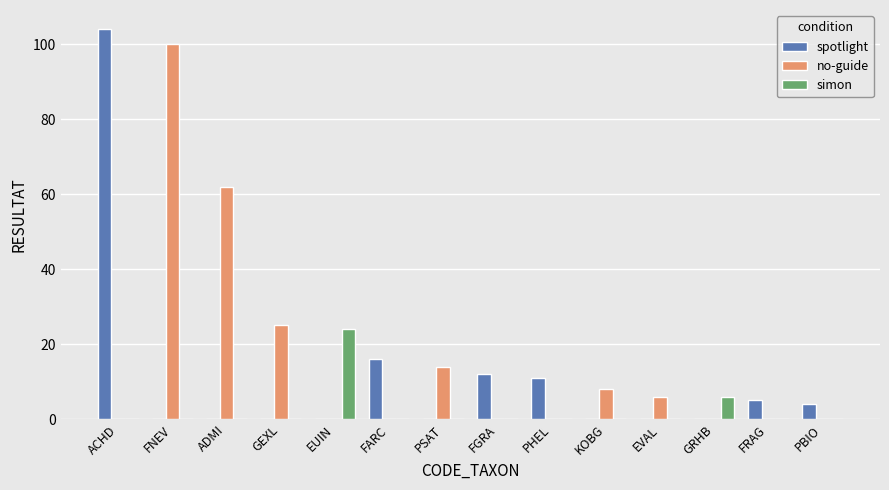

Which series changed the most between GEXL and PHEL?

no-guide